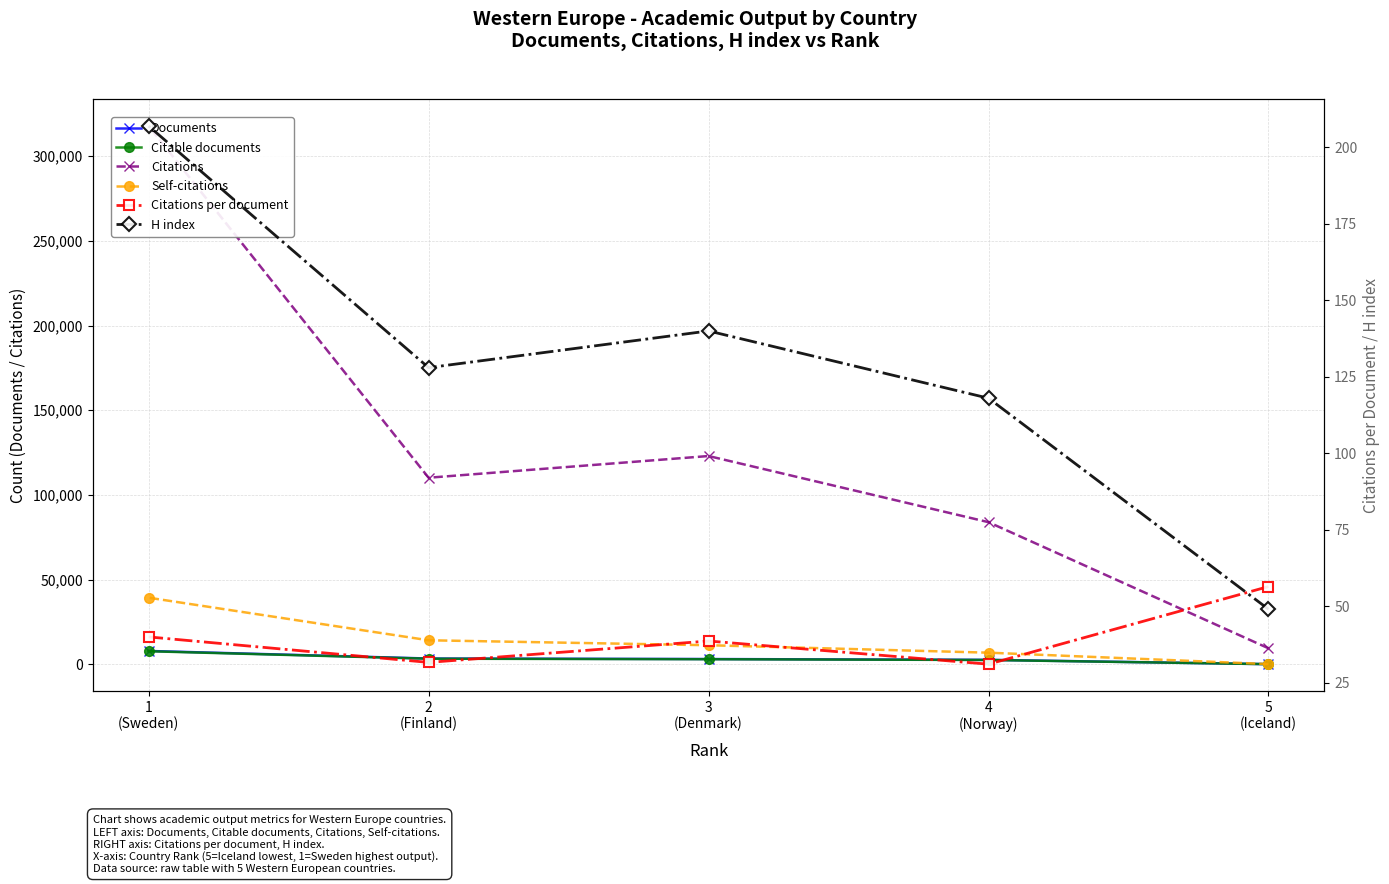

How many lines are shown in the chart?

6